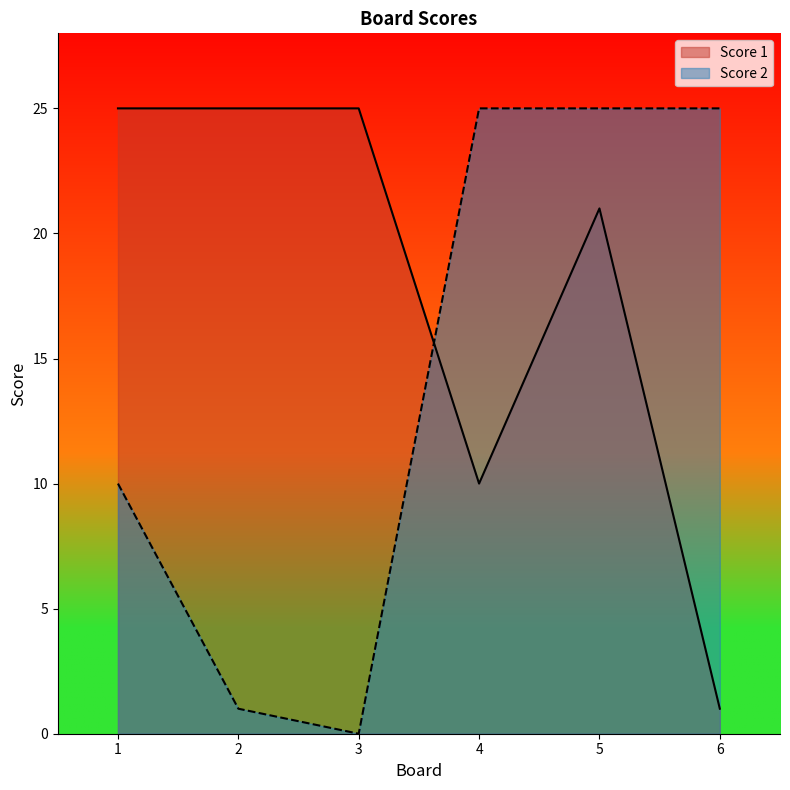

How many lines are shown in the chart?

2